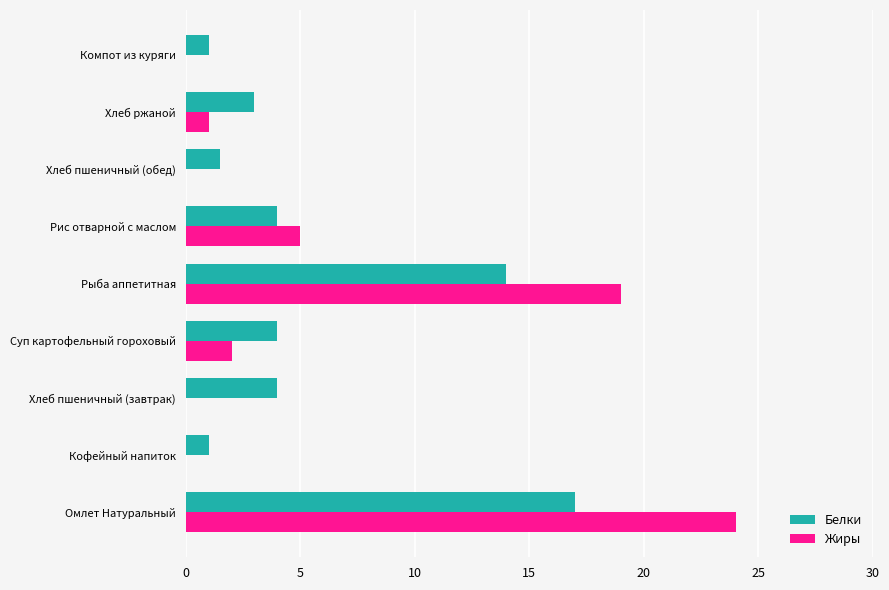

Is it true that Жиры equals 0.0 at Хлеб пшеничный (обед)?

True